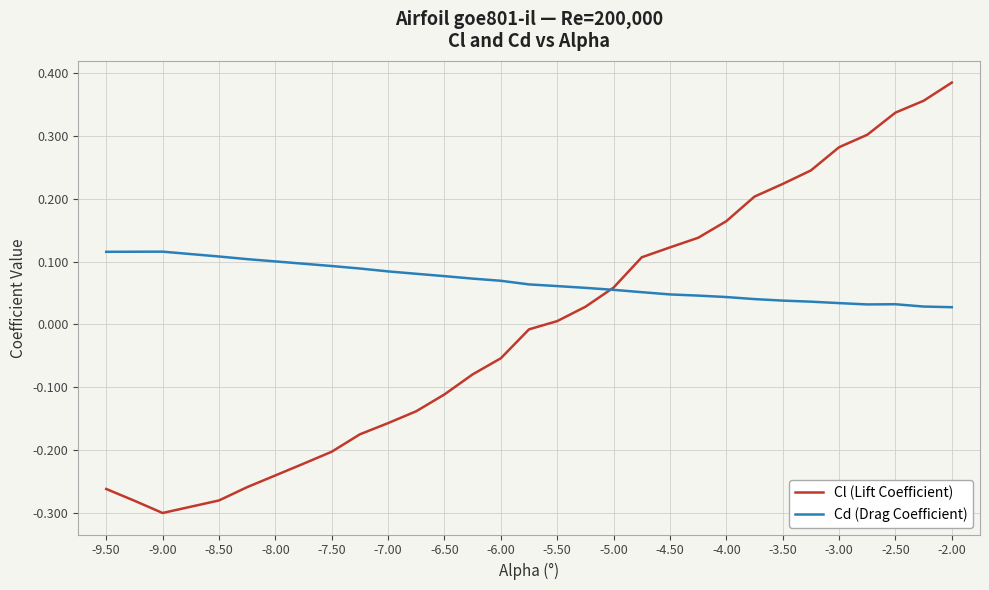

Count the number of categories in the chart.

30